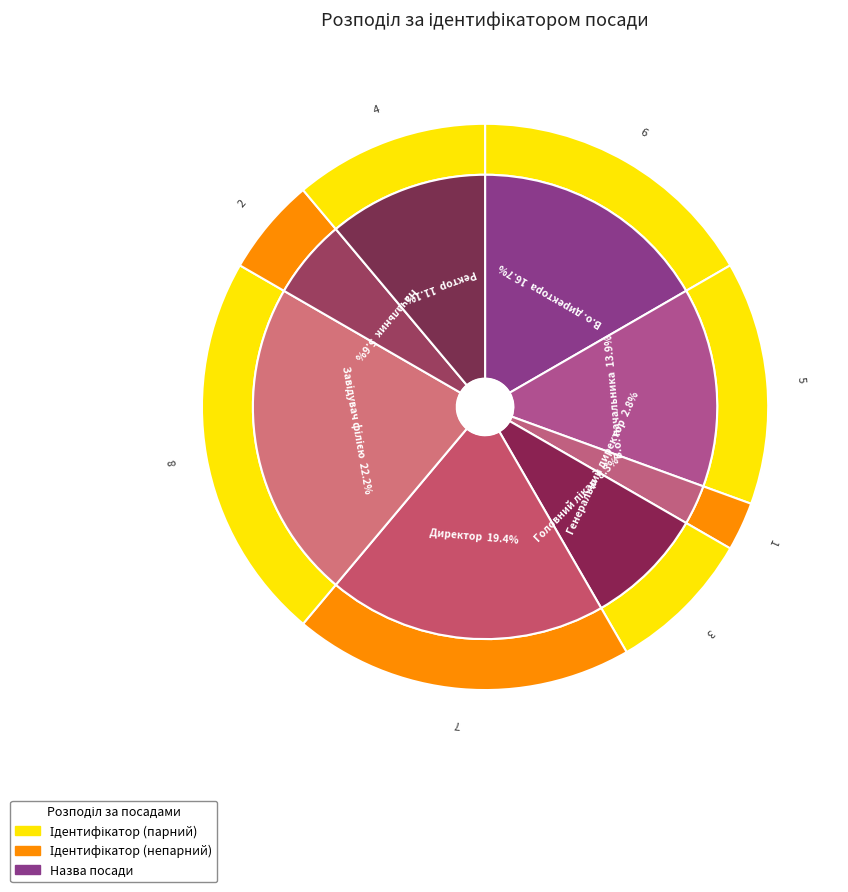

Count the number of slices in the pie.

8